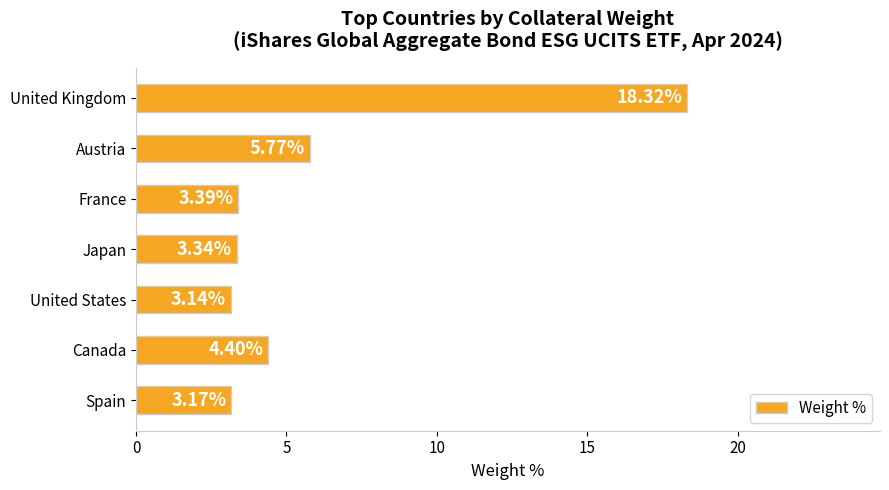

What is the sum of all values?

41.5